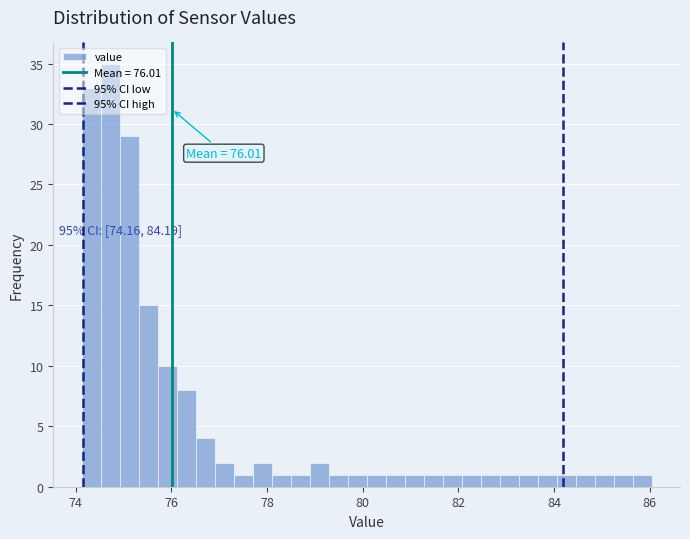

Around what value on the x-axis is the tallest bar? Give the approximate position of its centre, as read against the axis.

74.8